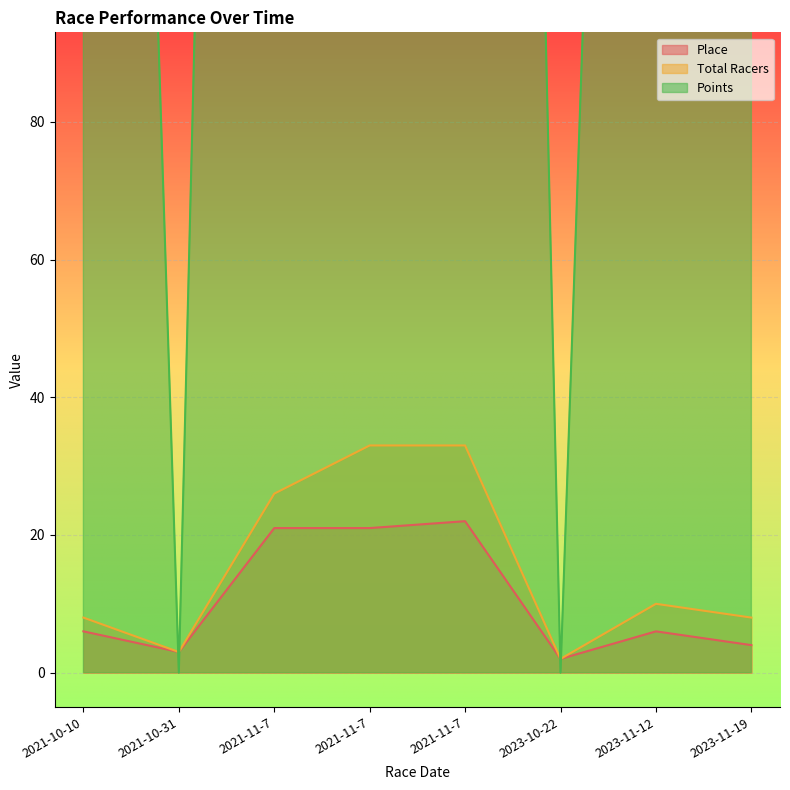

At which label does Total Racers reach its peak?

2021-11-7